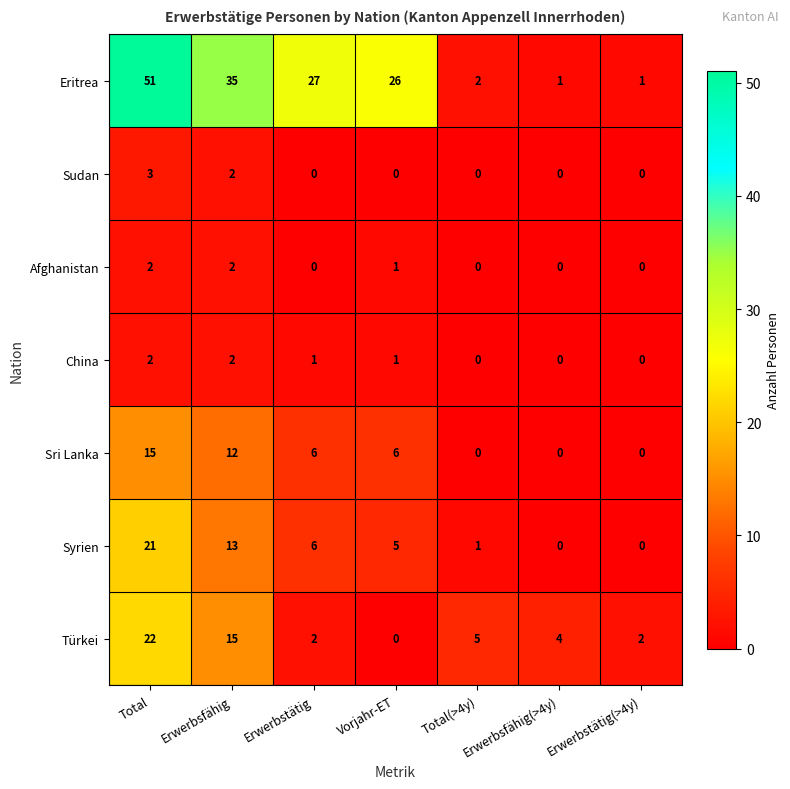

Is it true that Sri Lanka equals 15 at Total?

True